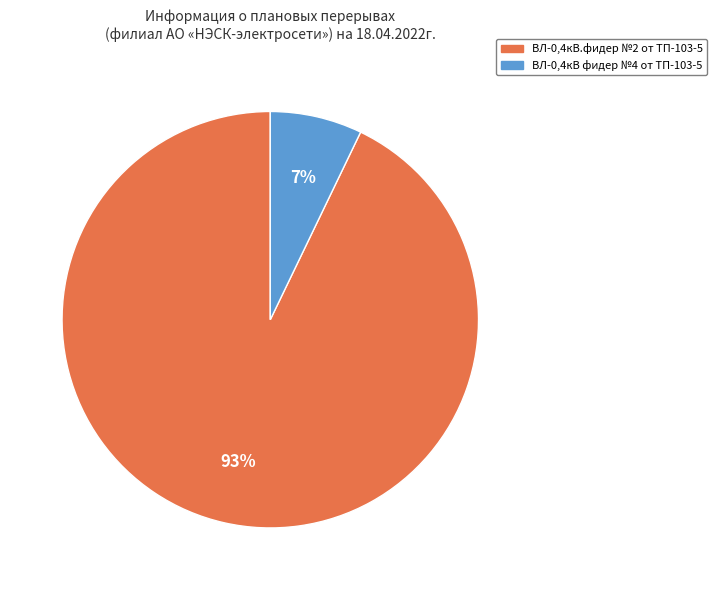

To the nearest percent, what percentage of the pie is ВЛ-0,4кВ фидер №4 от ТП-103-5?

7%